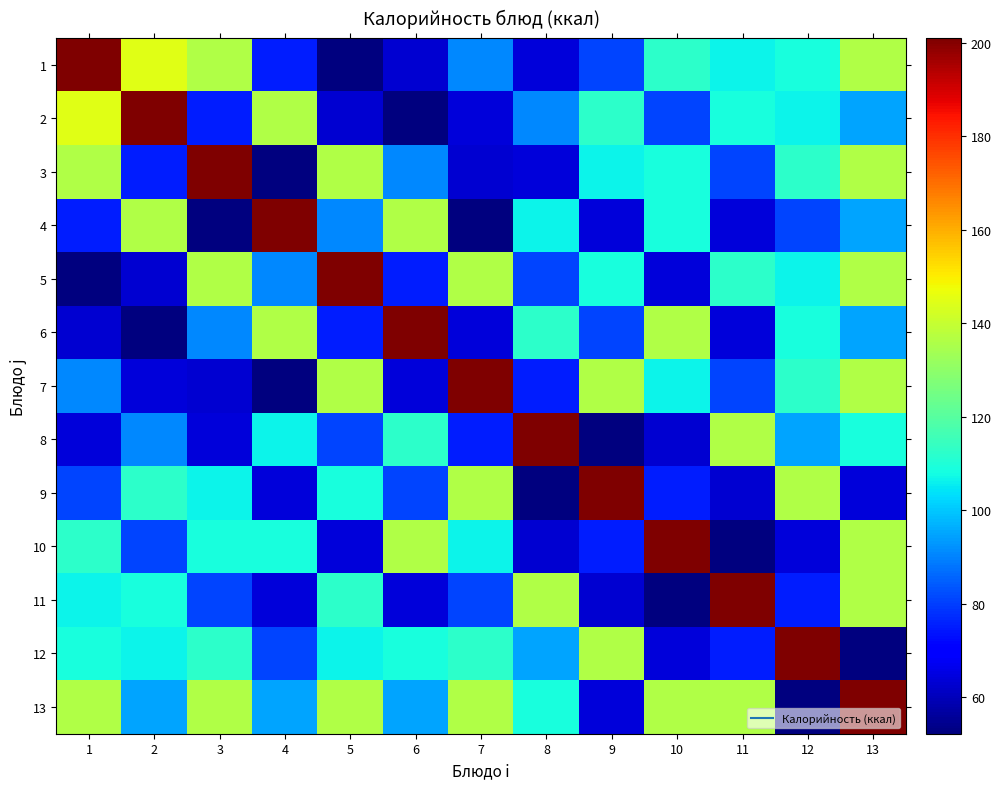

Count the number of data series in this chart.

13